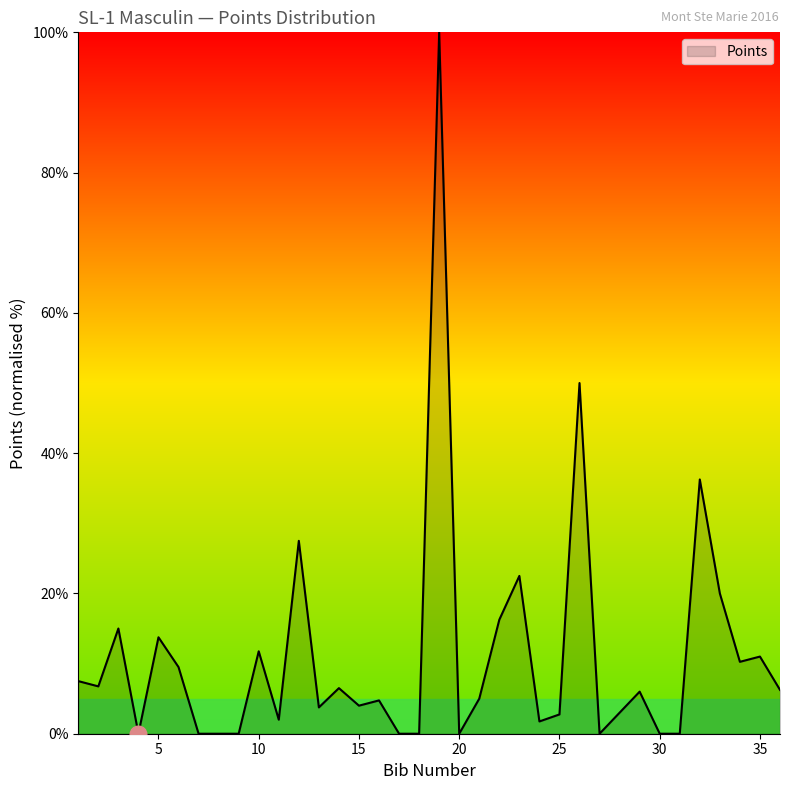

What is the greatest value displayed?

100.0